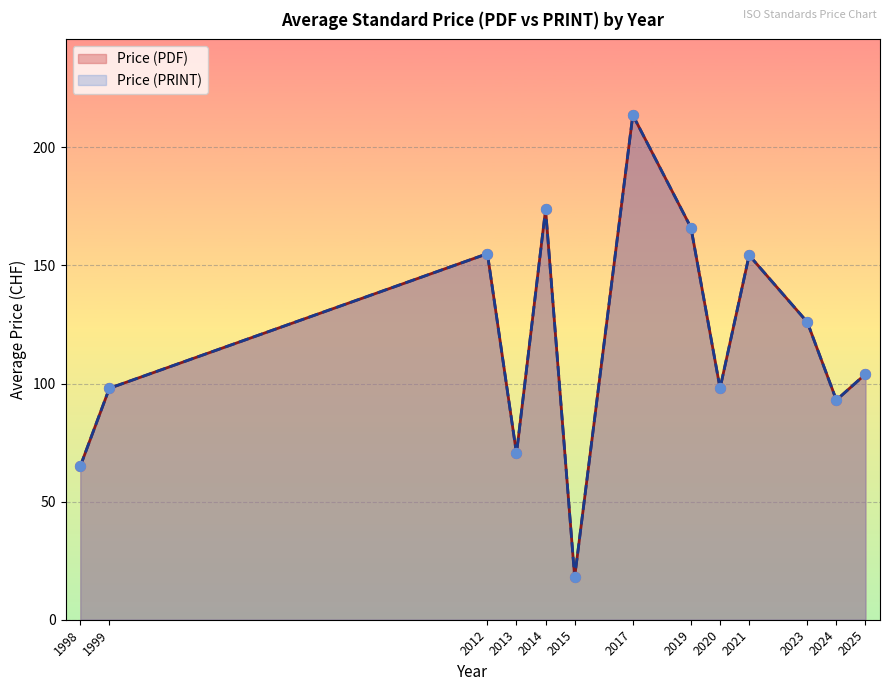

What are all the series names shown in the legend?

Price (PDF), Price (PRINT)